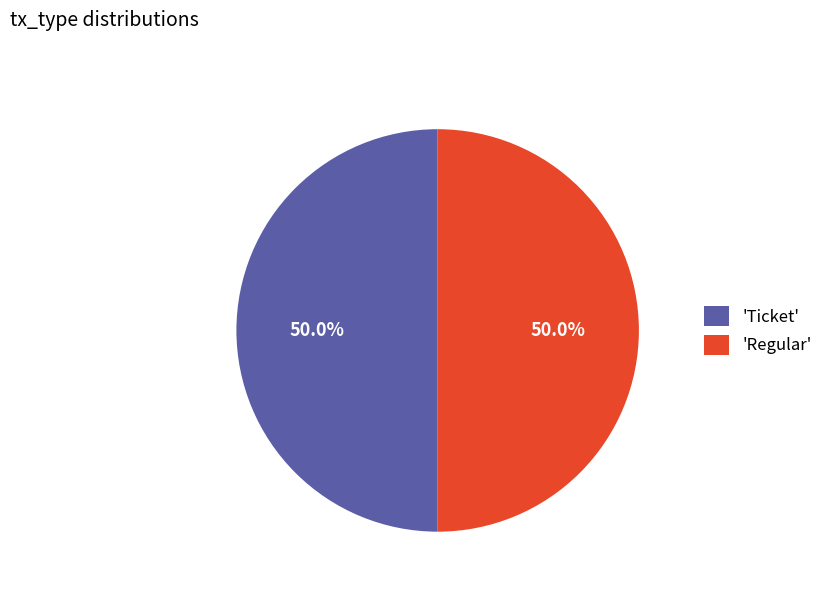

How much of the chart is everything except 'Ticket'?

50.0%